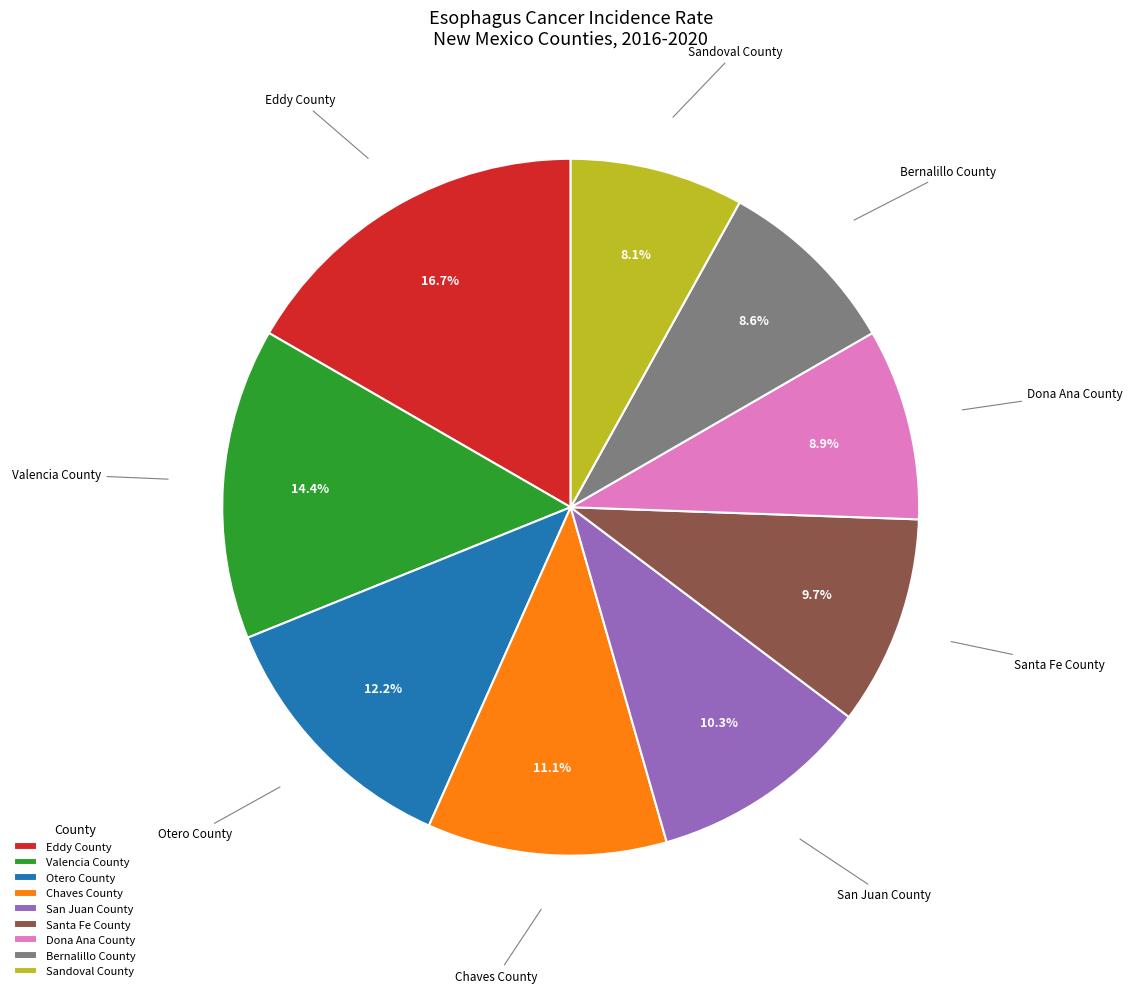

The Otero County slice represents 23% of the pie. True or false?

False